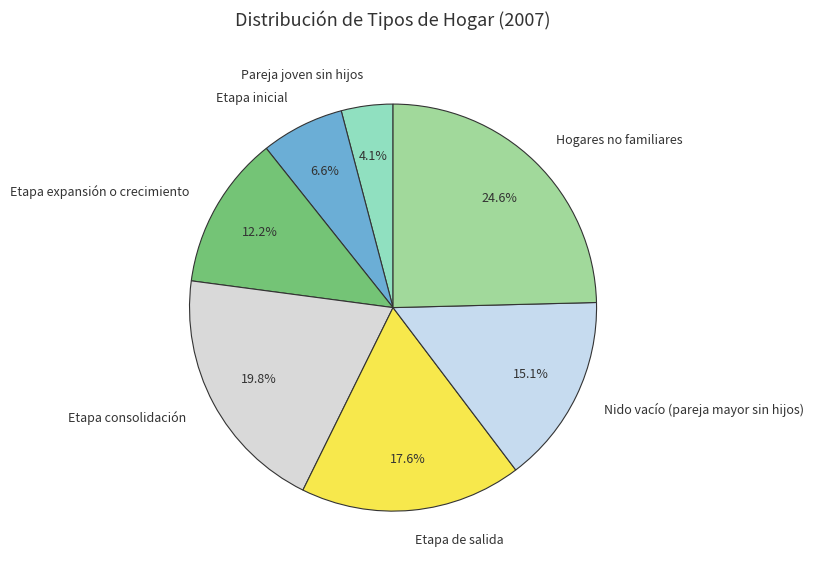

What percentage do Etapa inicial and Pareja joven sin hijos together represent?

10.7%